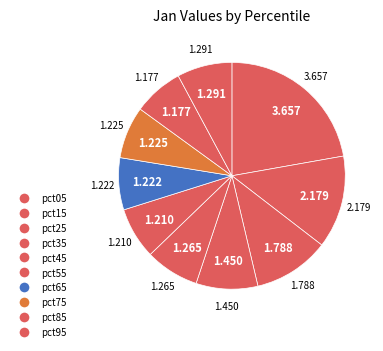

To the nearest percent, what is the combined percentage of pct05 and pct95?

30%